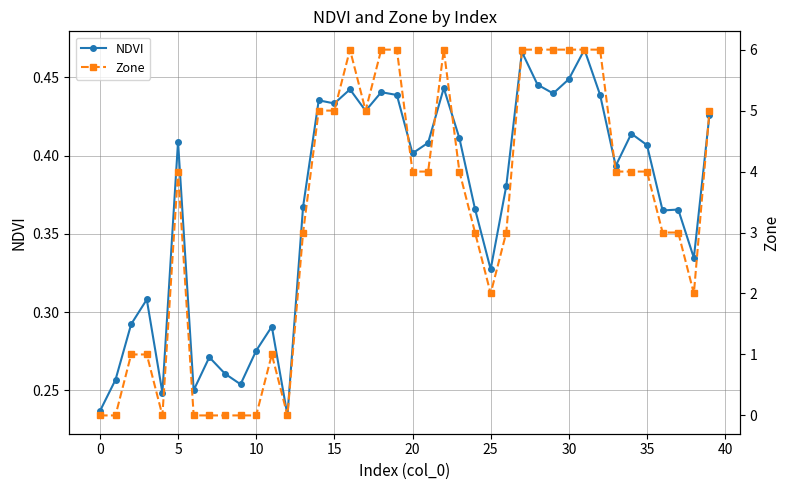

The NDVI series shows 0.2 at 5. True or false?

False